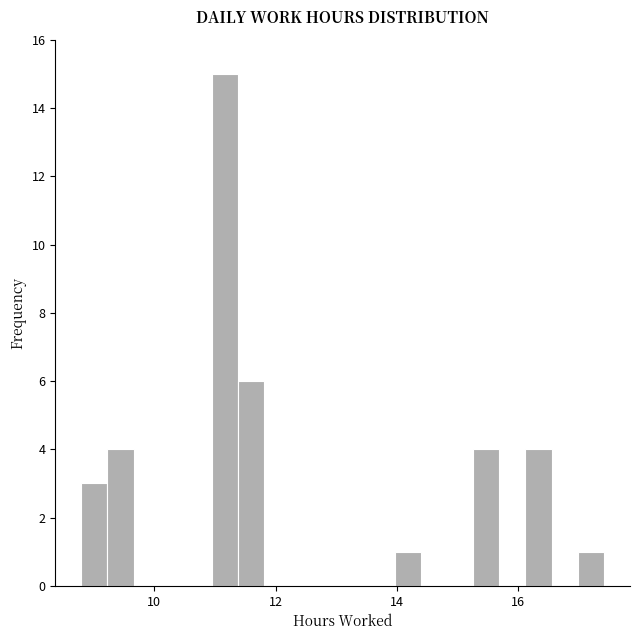

Around what value on the x-axis is the tallest bar? Give the approximate position of its centre, as read against the axis.

11.2